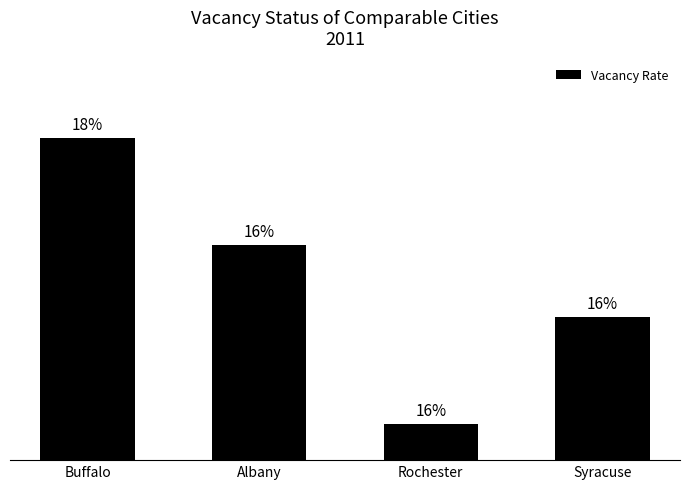

Does the chart contain stacked bars?

No